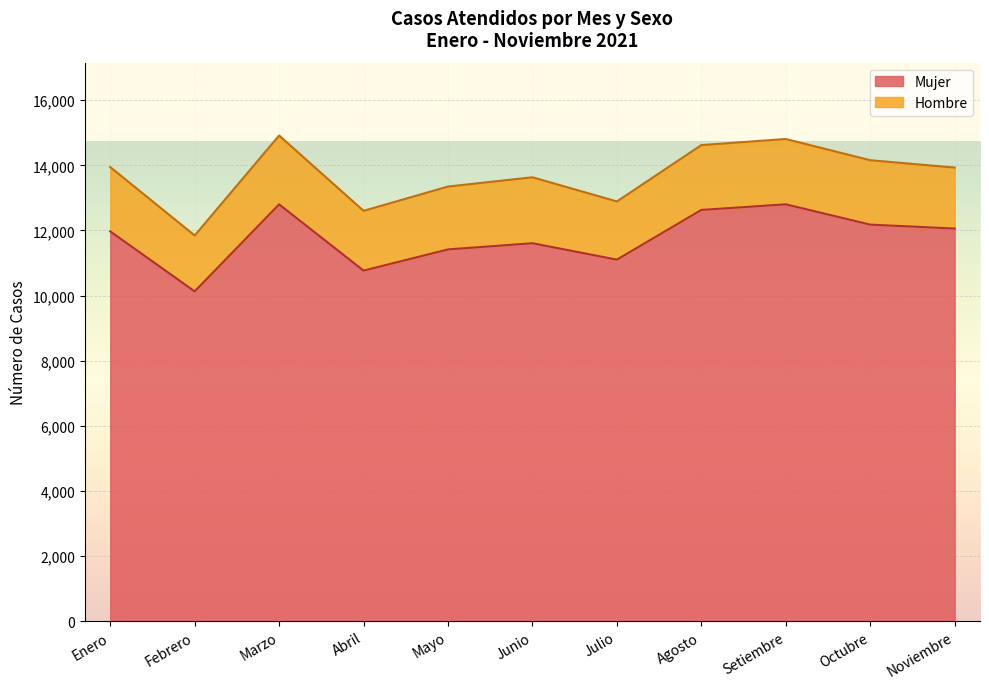

Approximately how many times larger is the value at Febrero compared to Junio?

0.9